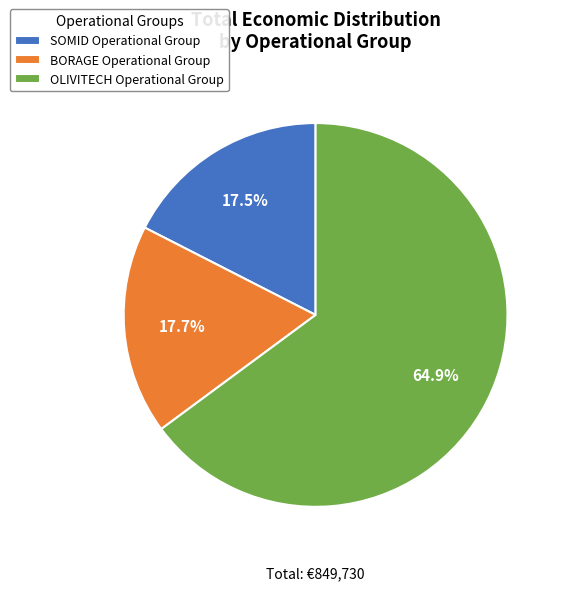

To the nearest percent, what portion does BORAGE Operational Group represent?

18%